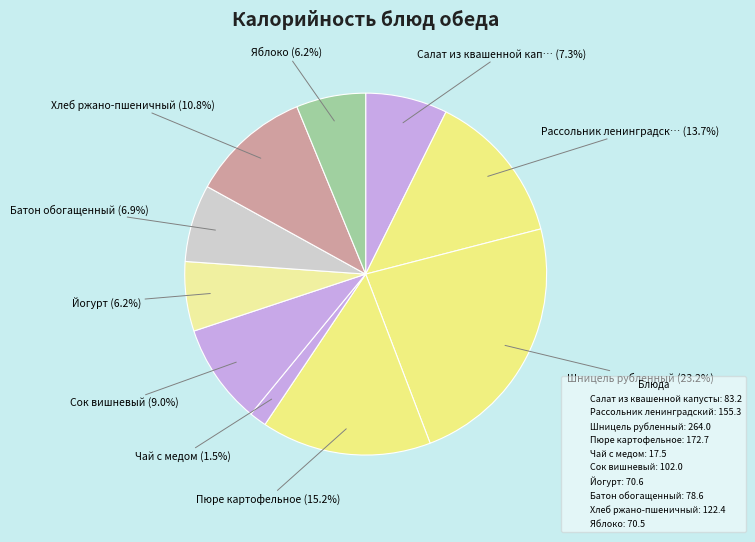

Approximately how many times larger is the value at Салат из квашенной капусты compared to Яблоко?

1.2